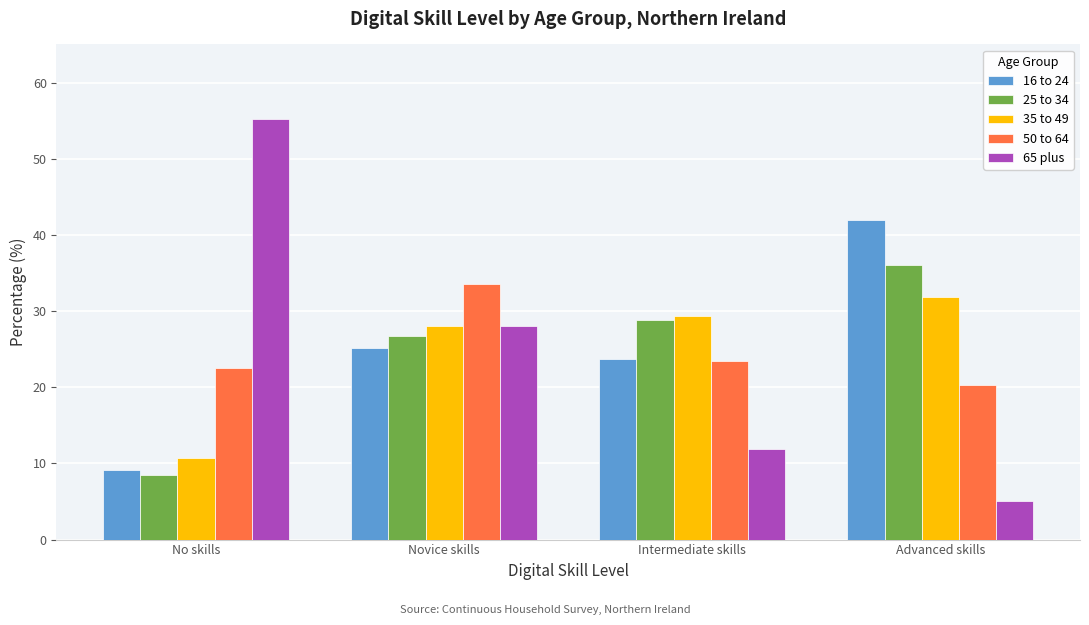

Reading left to right, what are all the values shown in this chart?

16 to 24: No skills=9.1	Novice skills=25.2	Intermediate skills=23.7	Advanced skills=42.0
25 to 34: No skills=8.5	Novice skills=26.7	Intermediate skills=28.8	Advanced skills=36.0
35 to 49: No skills=10.7	Novice skills=28.0	Intermediate skills=29.4	Advanced skills=31.9
50 to 64: No skills=22.5	Novice skills=33.6	Intermediate skills=23.5	Advanced skills=20.3
65 plus: No skills=55.2	Novice skills=28.0	Intermediate skills=11.9	Advanced skills=5.0